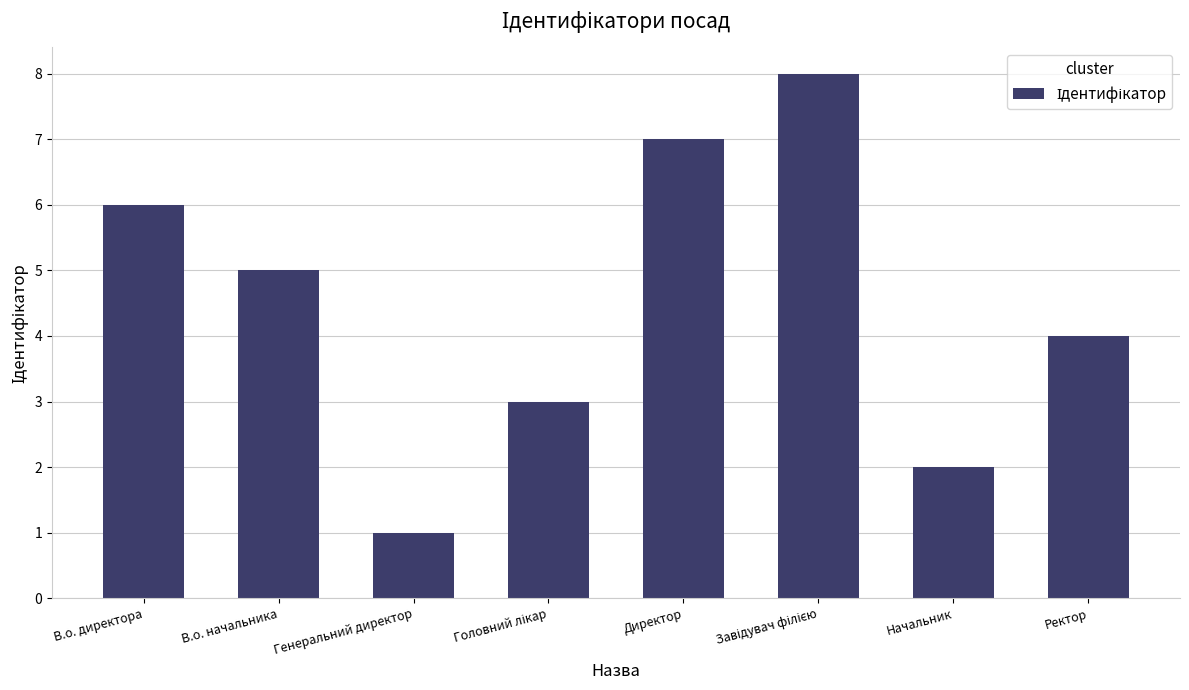

What is the sum of all values?

36